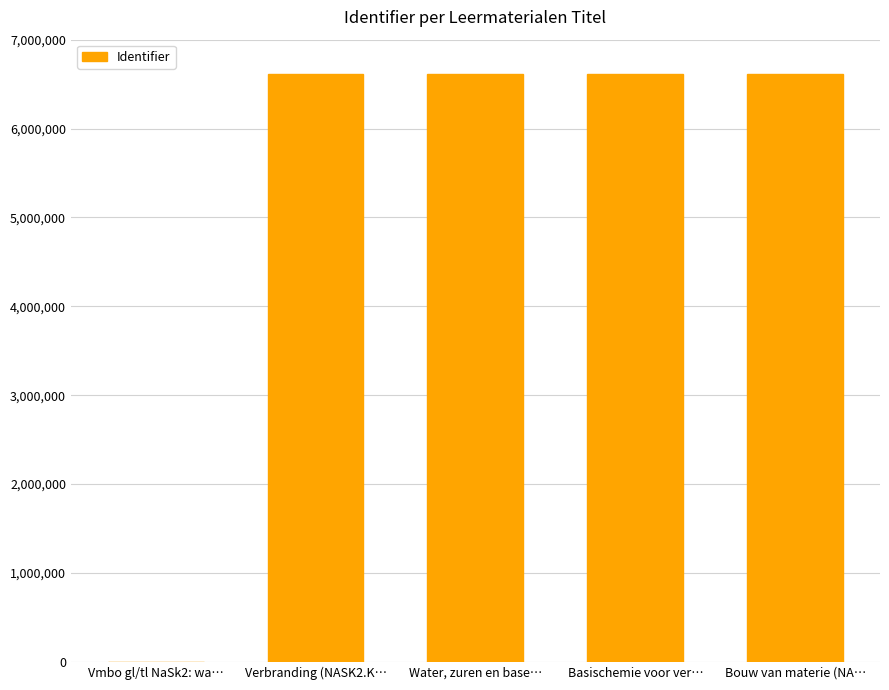

True or false: the data shows 6614293 at Bouw van materie (NA….

True